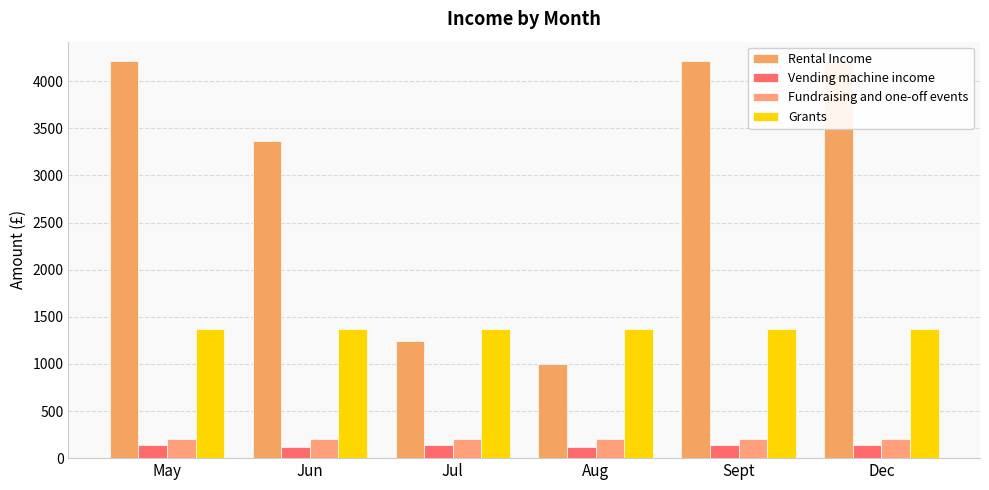

Which series has the largest range (max minus min)?

Rental Income